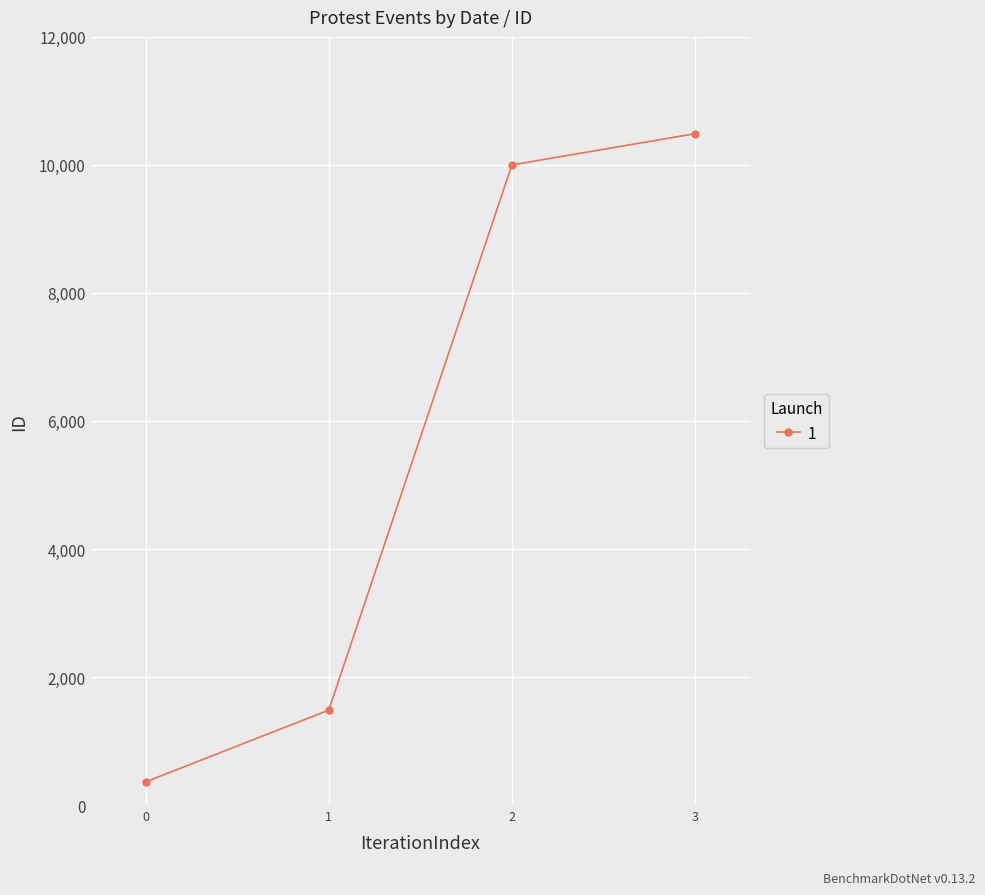

Does the chart have visible grid lines?

Yes